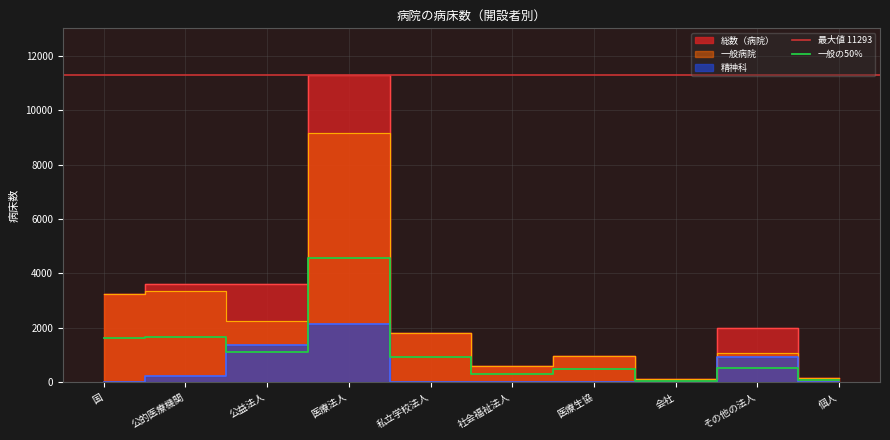

Reading right to left, transcribe all the data shown in this chart.

総数（病院）: 個人=152	その他の法人=1998	会社=110	医療生協=963	社会福祉法人=593	私立学校法人=1829	医療法人=11293	公益法人=3599	公的医療機関=3598	国=3256
精神科: 個人=0	その他の法人=935	会社=0	医療生協=0	社会福祉法人=0	私立学校法人=0	医療法人=2151	公益法人=1357	公的医療機関=252	国=0
一般: 個人=152	その他の法人=1063	会社=110	医療生協=963	社会福祉法人=593	私立学校法人=1829	医療法人=9142	公益法人=2242	公的医療機関=3346	国=3256